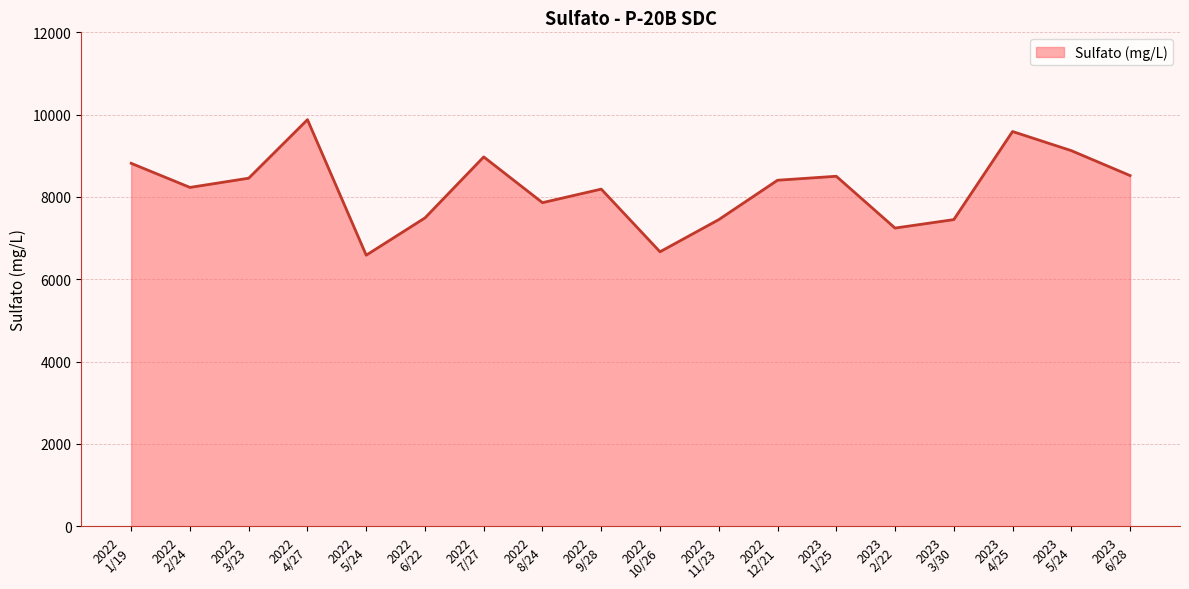

Rank the categories by value from highest to lowest.

2022
4/27, 2023
4/25, 2023
5/24, 2022
7/27, 2022
1/19, 2023
6/28, 2023
1/25, 2022
3/23, 2022
12/21, 2022
2/24, 2022
9/28, 2022
8/24, 2022
6/22, 2023
3/30, 2022
11/23, 2023
2/22, 2022
10/26, 2022
5/24